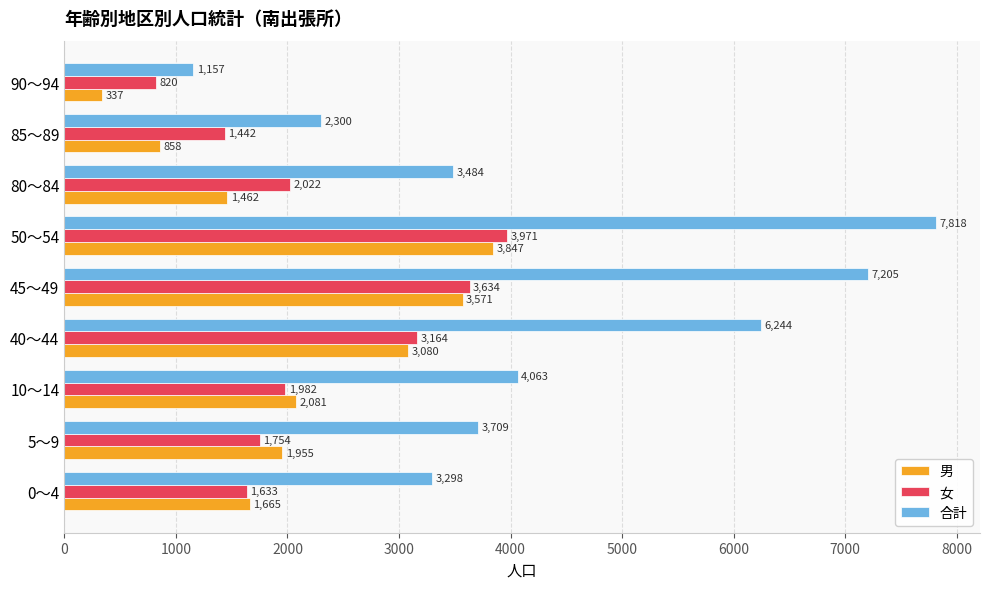

At how many categories does at least one series exceed 3198?

7